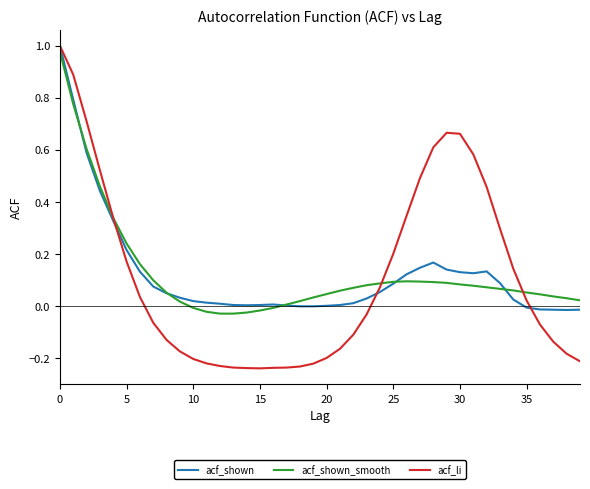

What are all the series names shown in the legend?

acf_shown, acf_shown_smooth, acf_li